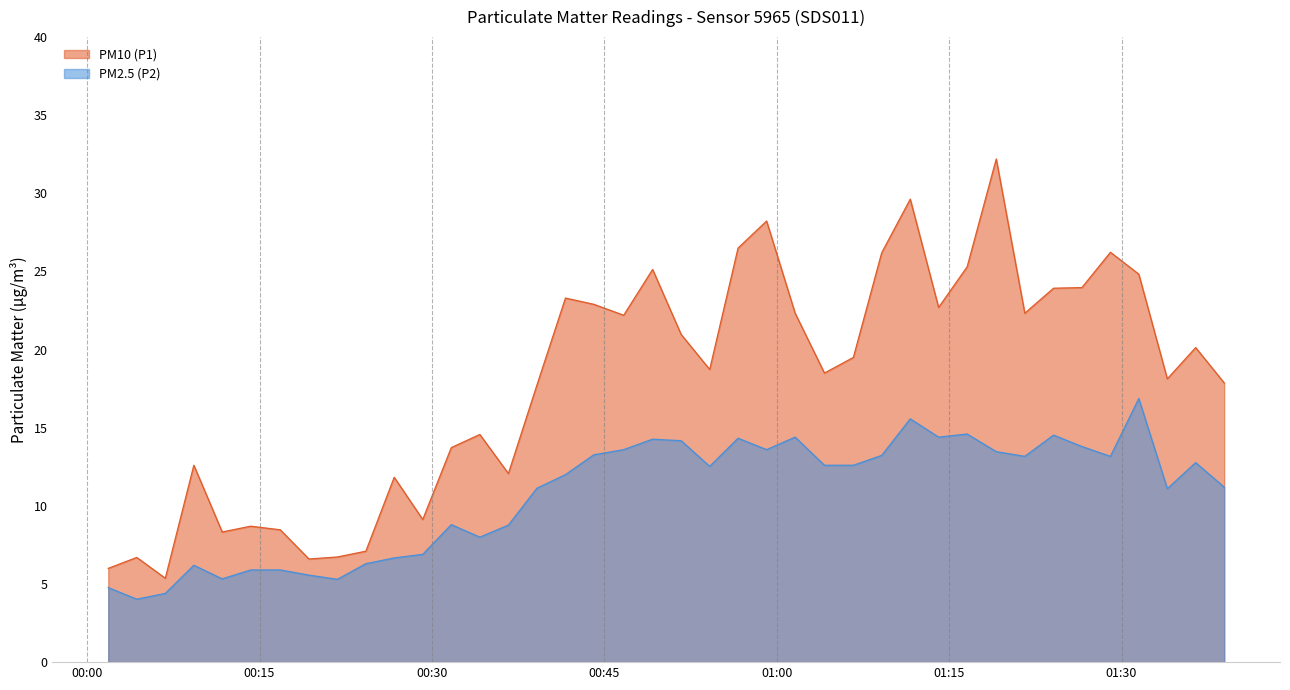

What is the difference between the maximum and minimum values in the PM10 (P1) series?

26.8